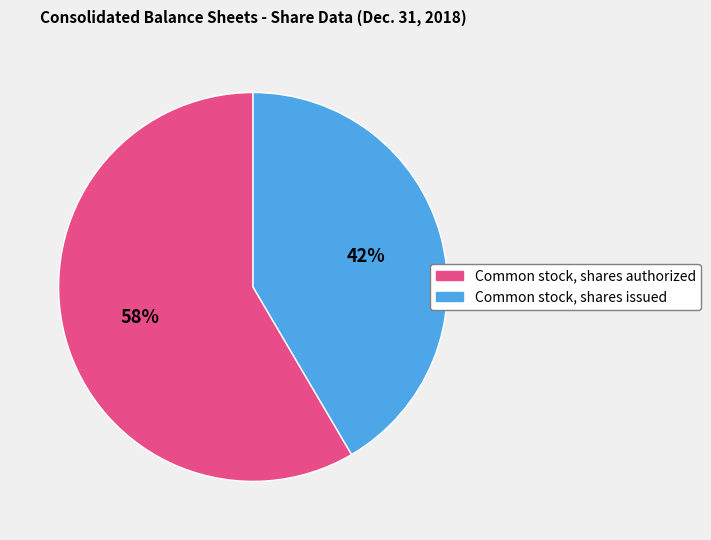

What is the majority slice?

Common stock, shares authorized